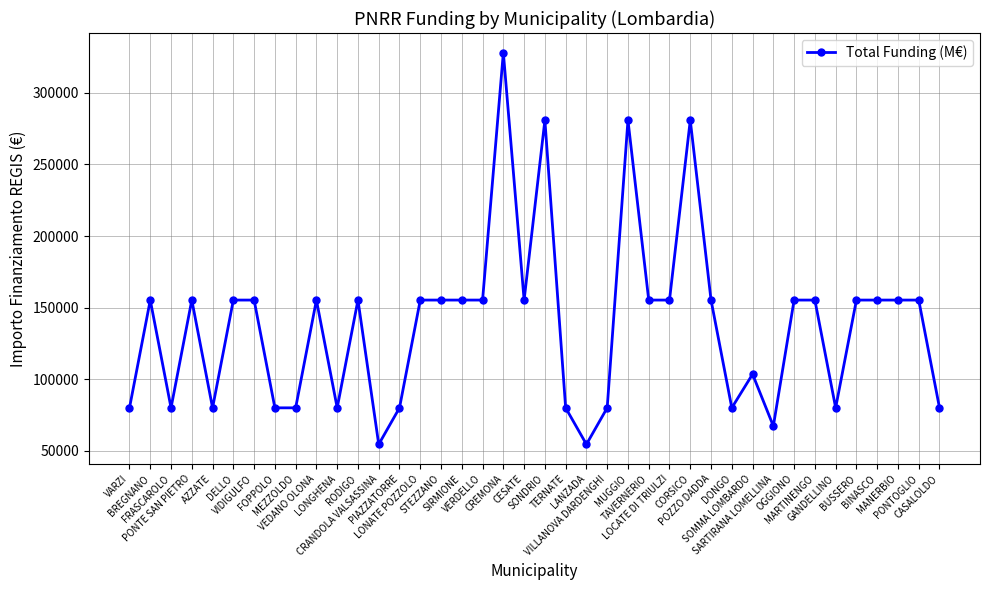

What is the approximate value at CESATE, to the nearest 10?

155230